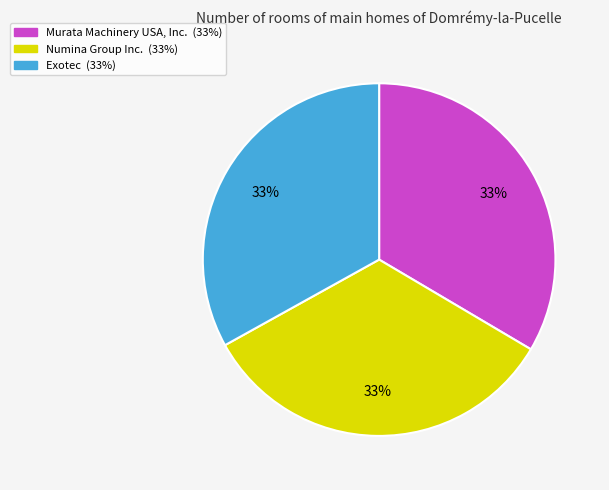

How many segments does this pie chart have?

3